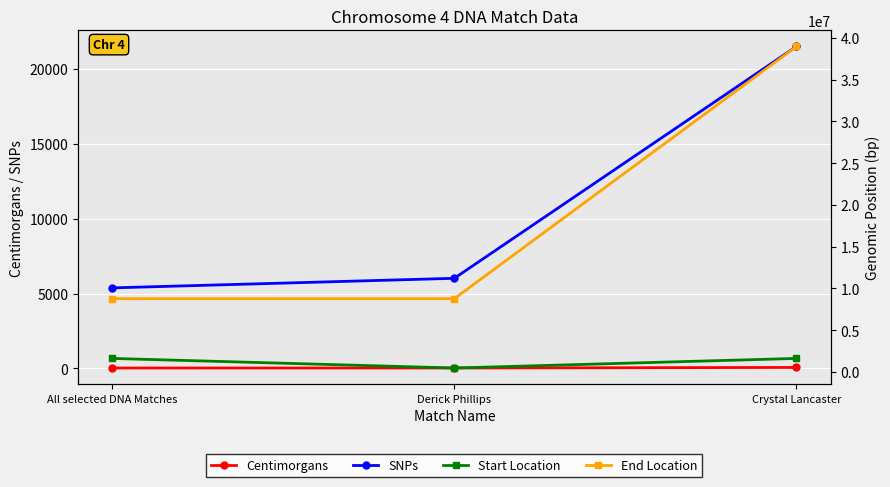

What is the approximate value of Centimorgans at Derick Phillips?

23.0